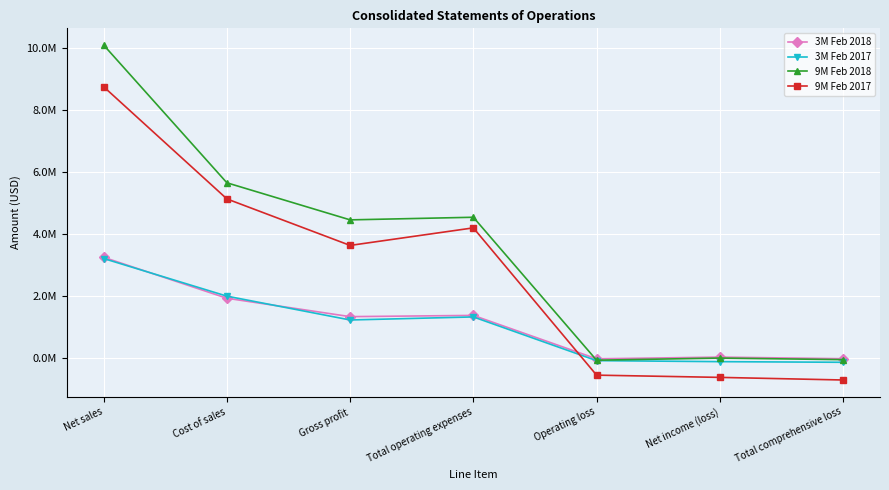

What is the average value of the 9M Feb 2018 series?

3507521